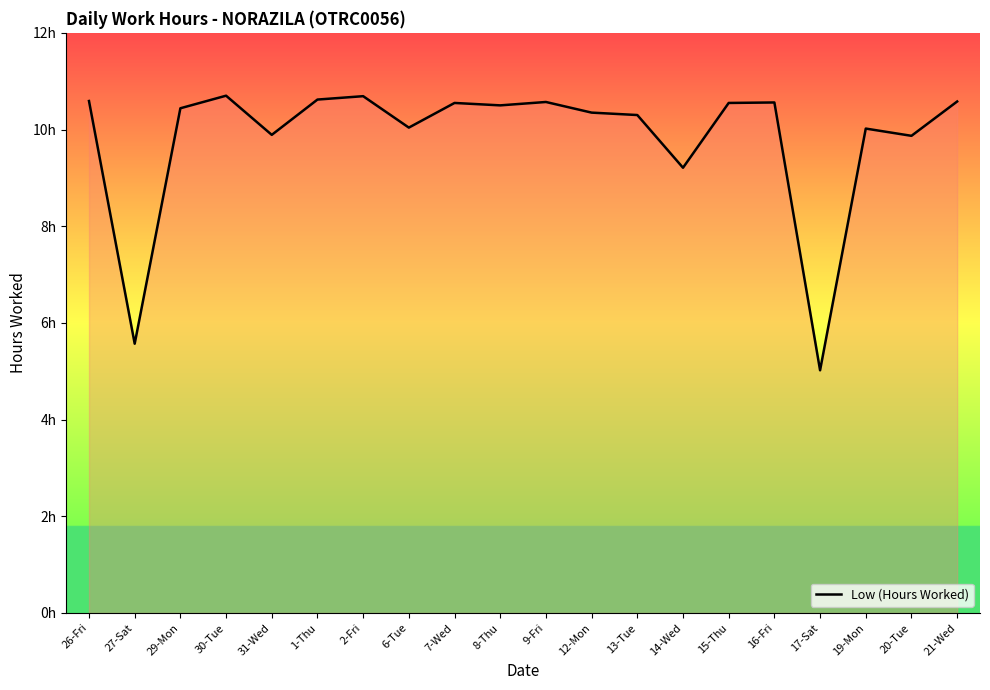

What is the difference between the values at 29-Mon and 20-Tue?

0.6